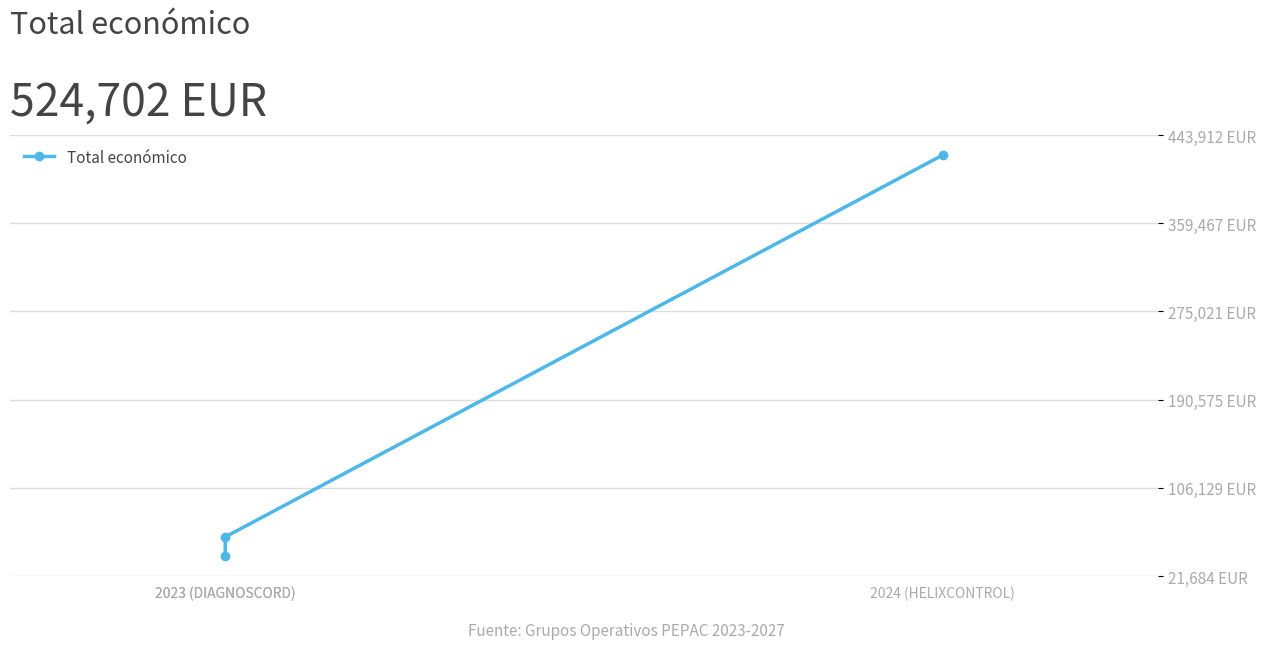

True or false: the data shows 8360 at 2023 (DIAGNOSCORD).

False